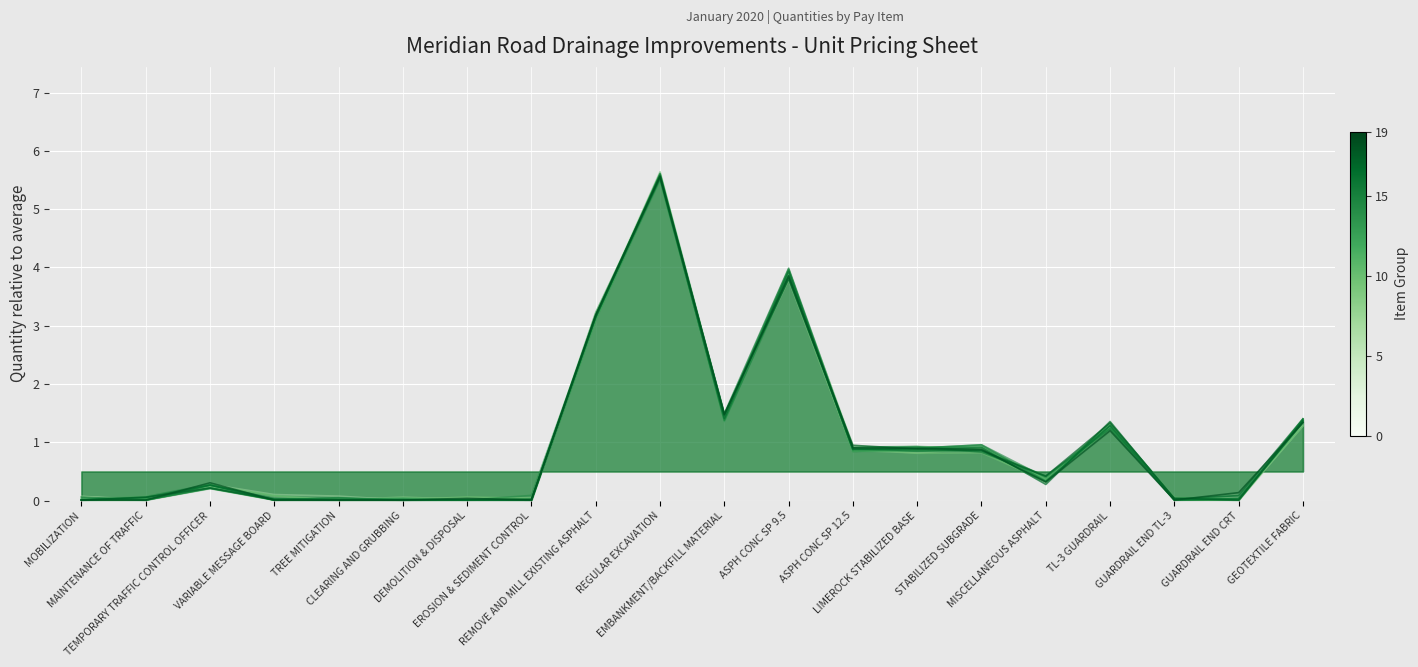

Which category has the lowest value across all series?

MOBILIZATION